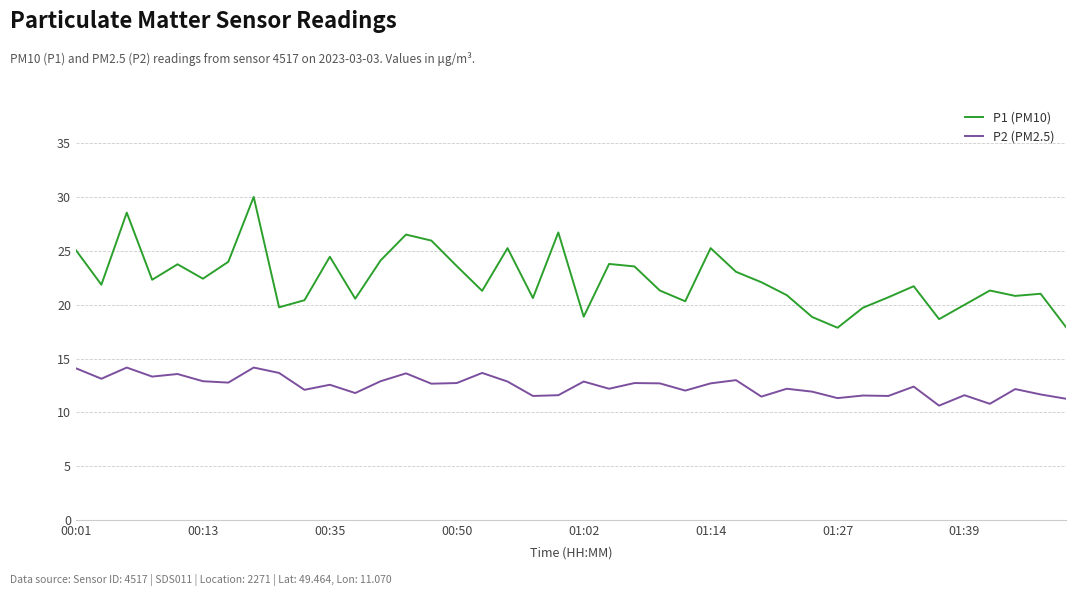

What is the greatest value displayed?

30.0